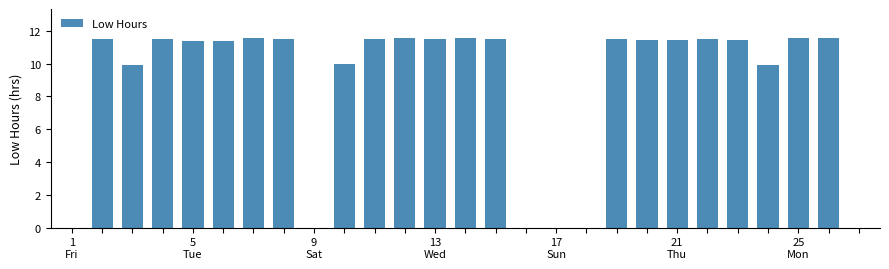

What is the sum of all values?

236.8